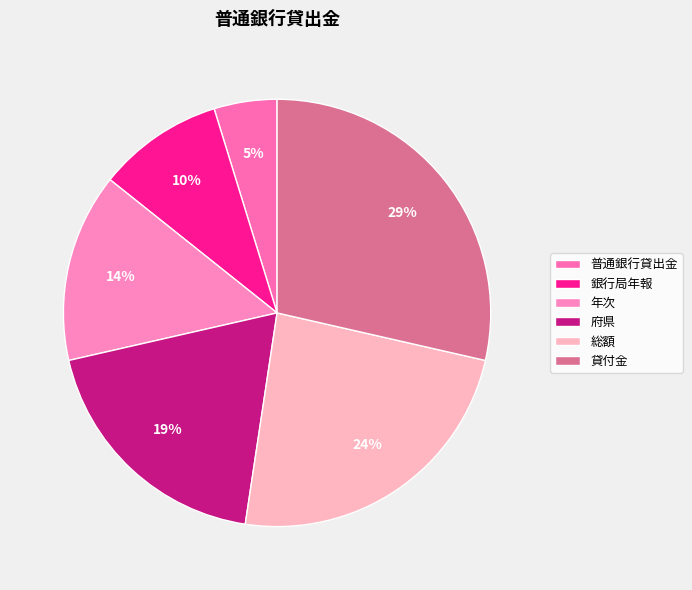

What is the total percentage of 年次 and 総額?

38.1%